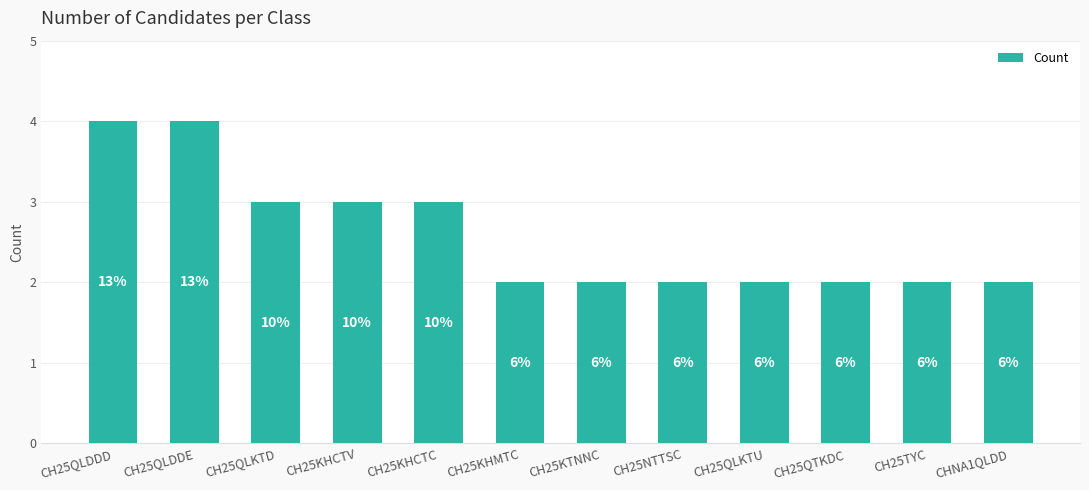

Are the bars horizontal?

No